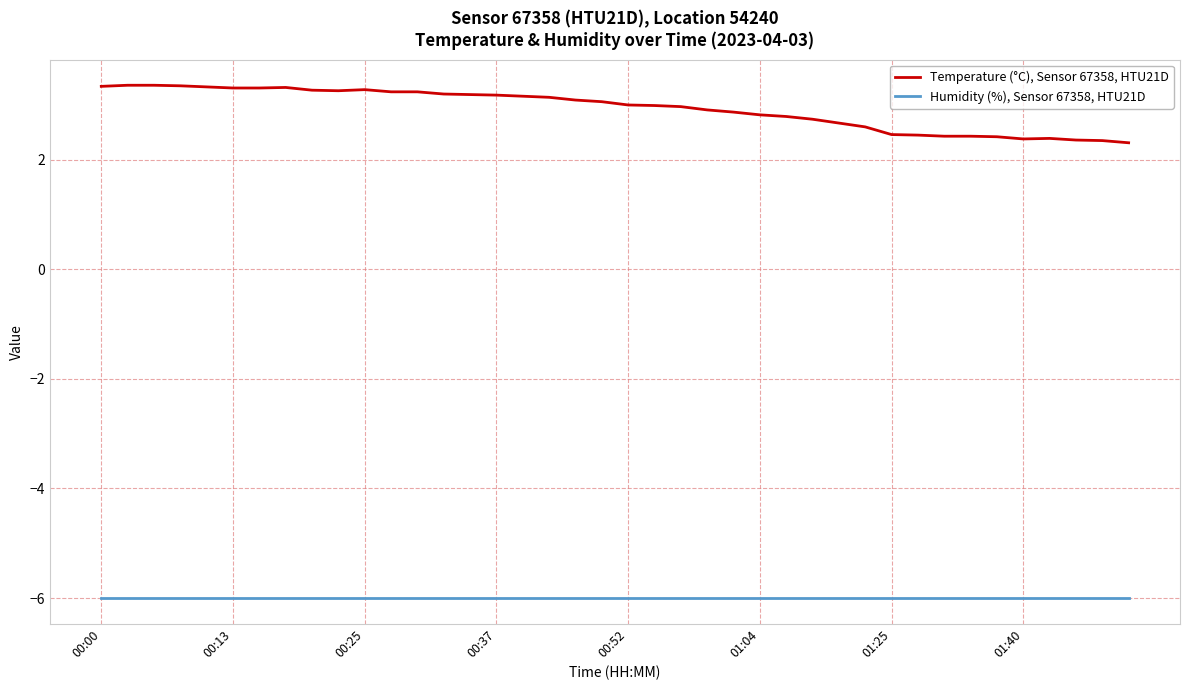

What is the maximum value shown in the chart?

3.4